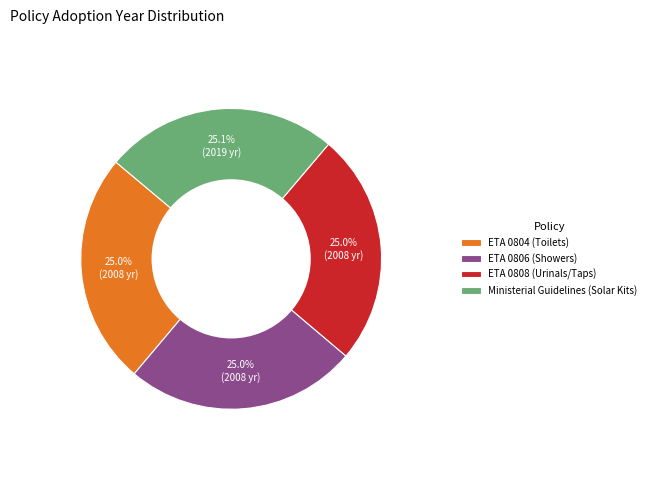

Is the sum of Ministerial Guidelines (Solar Kits) and ETA 0804 (Toilets) greater than half?

Yes